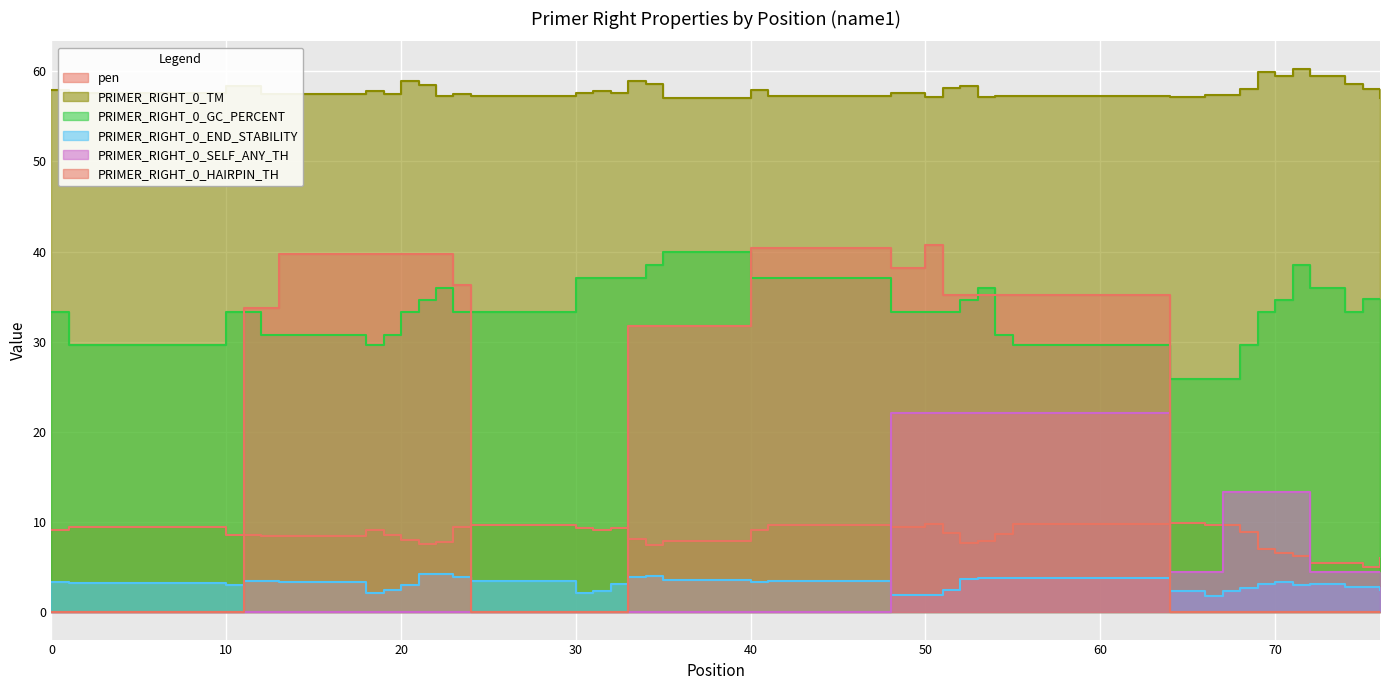

The PRIMER_RIGHT_0_HAIRPIN_TH series shows 17.5 at 21. True or false?

False